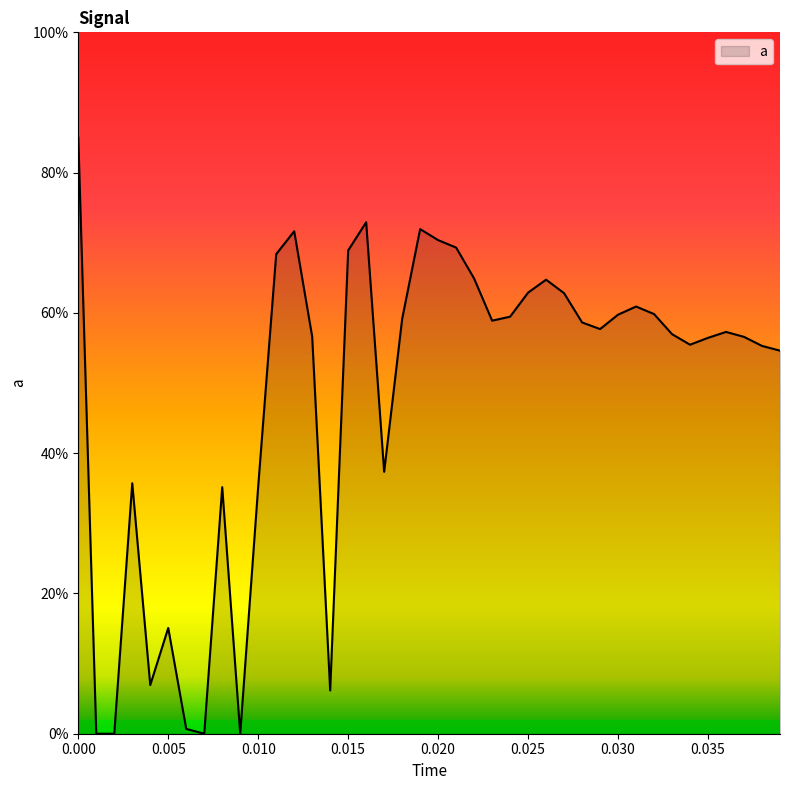

Does the chart display data point markers on the line(s)?

No